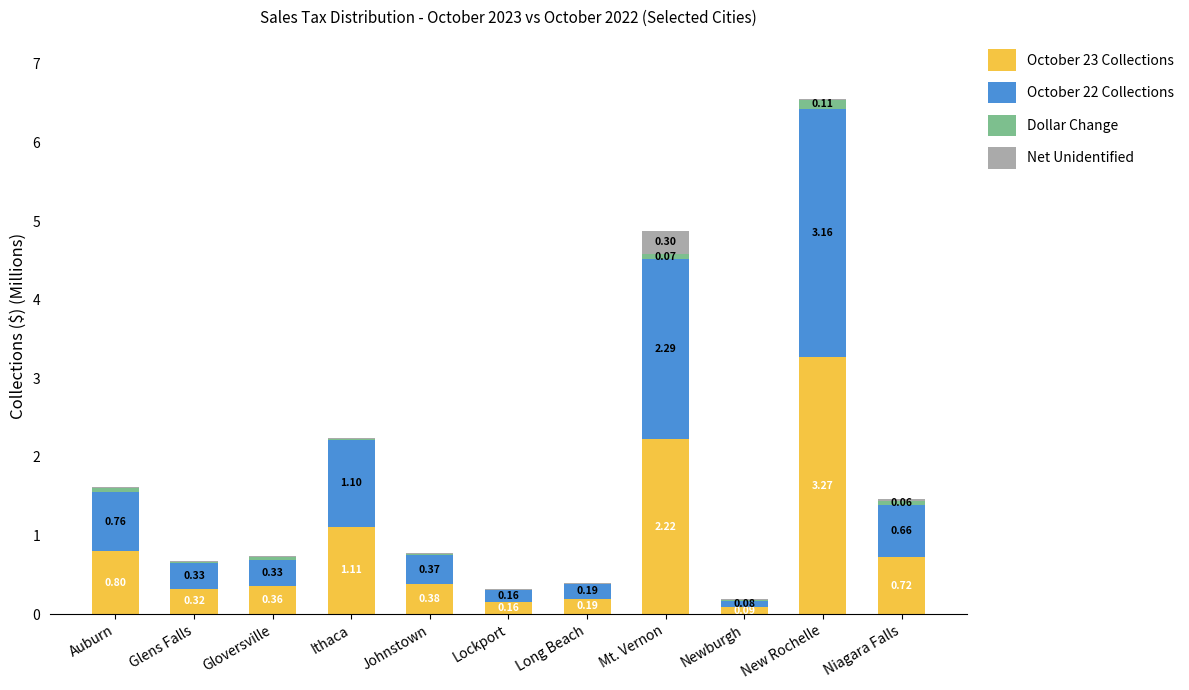

At which category is the sum across all series the highest?

New Rochelle